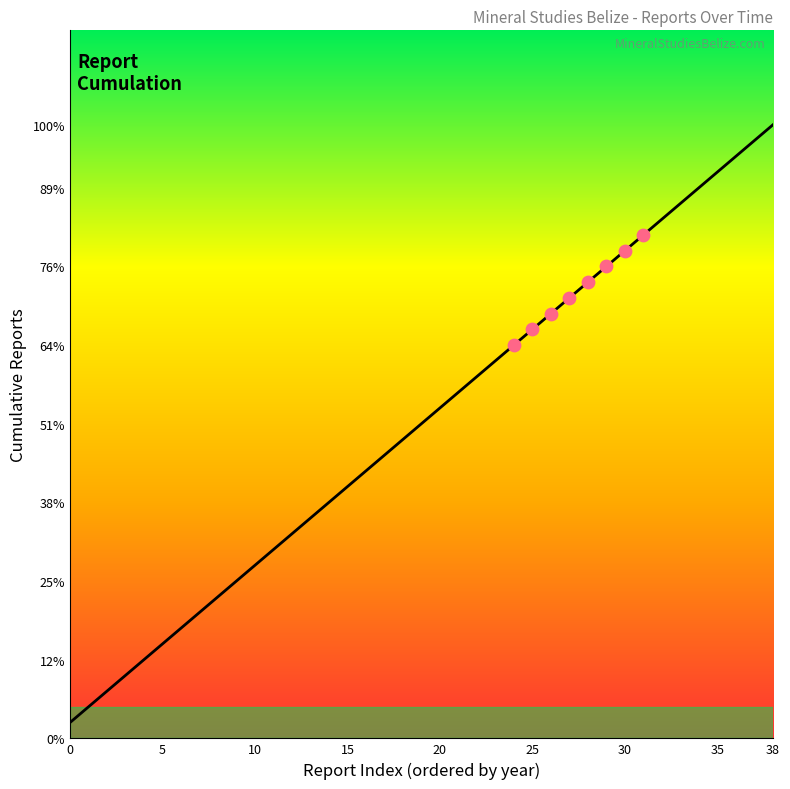

Does the chart have visible grid lines?

No